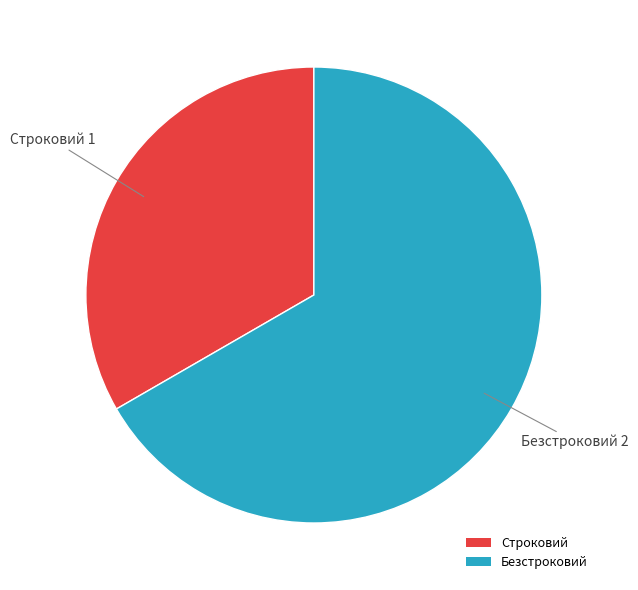

Between Строковий and Безстроковий, which is larger?

Безстроковий